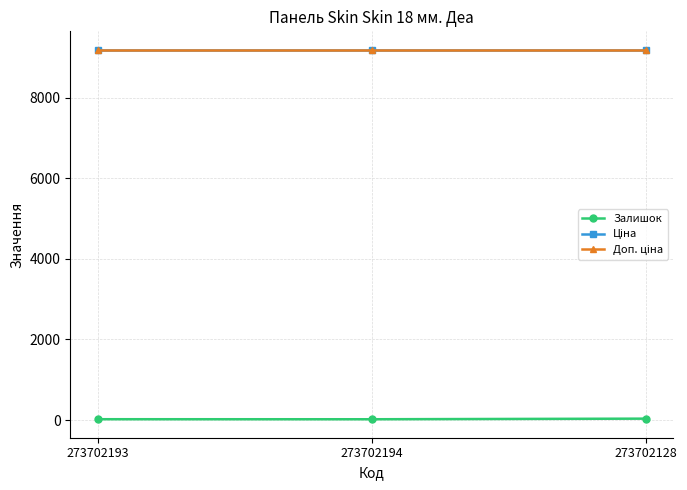

Is this an area chart (filled region under the line)?

No